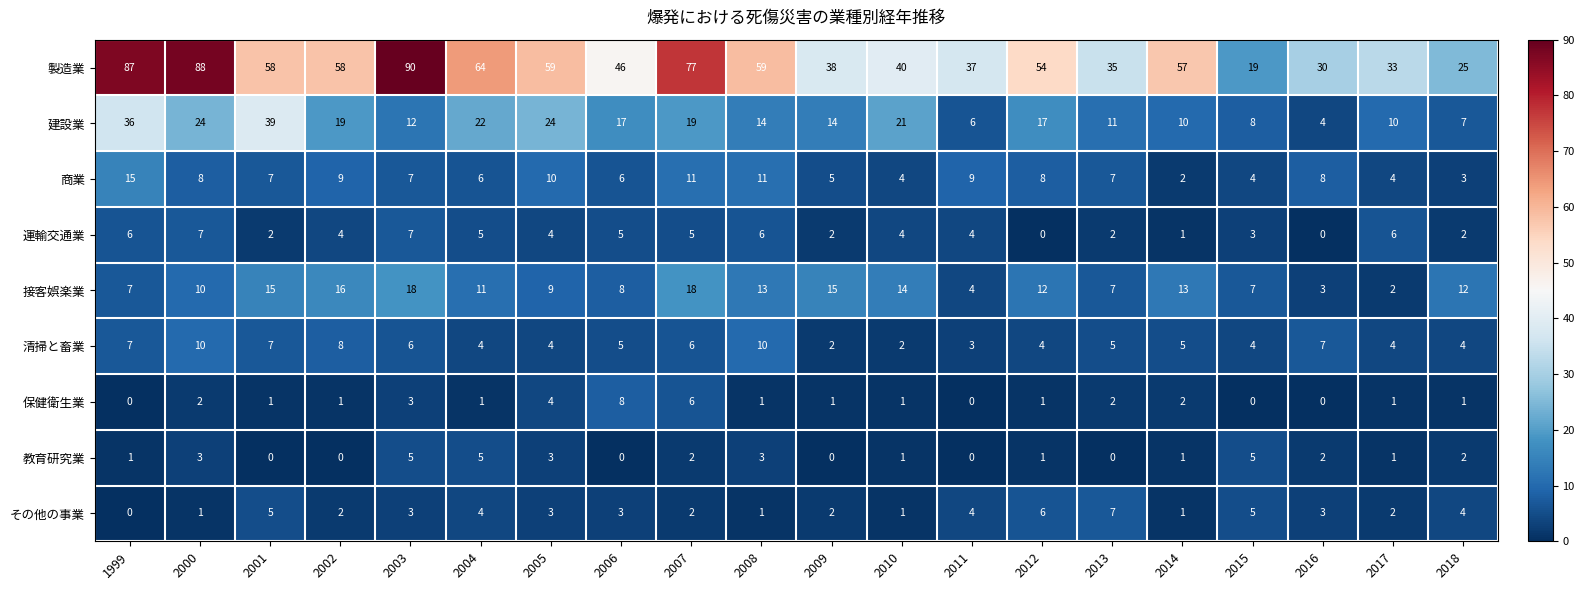

Rank the series at 2002 from highest to lowest value.

製造業, 建設業, 接客娯楽業, 商業, 清掃と畜業, 運輸交通業, その他の事業, 保健衛生業, 教育研究業